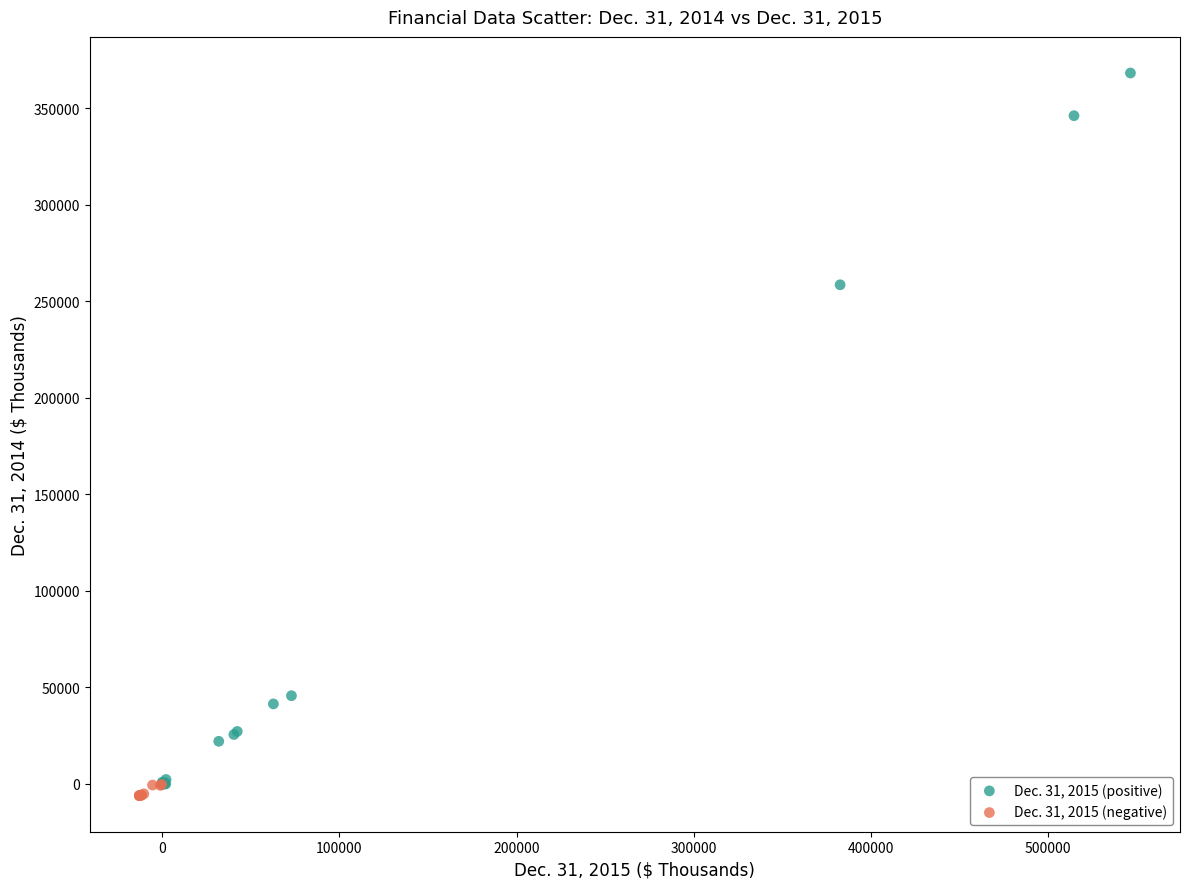

Which series reaches the maximum Y coordinate?

Dec. 31, 2015 (positive)